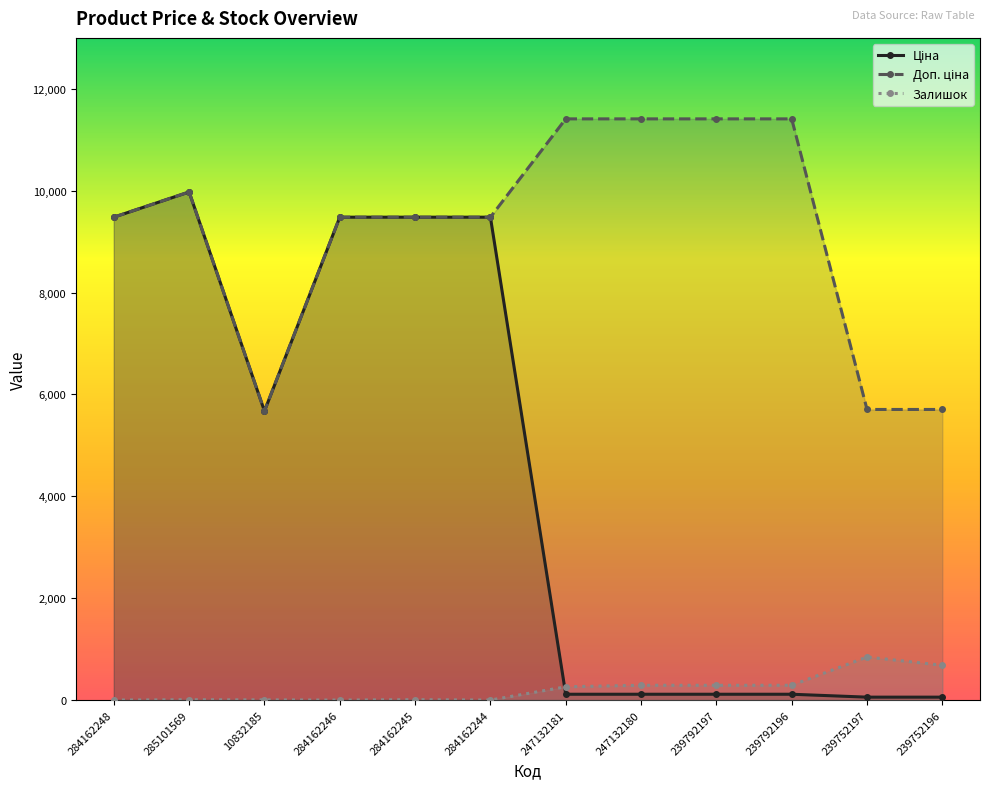

List the series in order of their overall mean, lowest first.

Залишок, Ціна, Доп. ціна